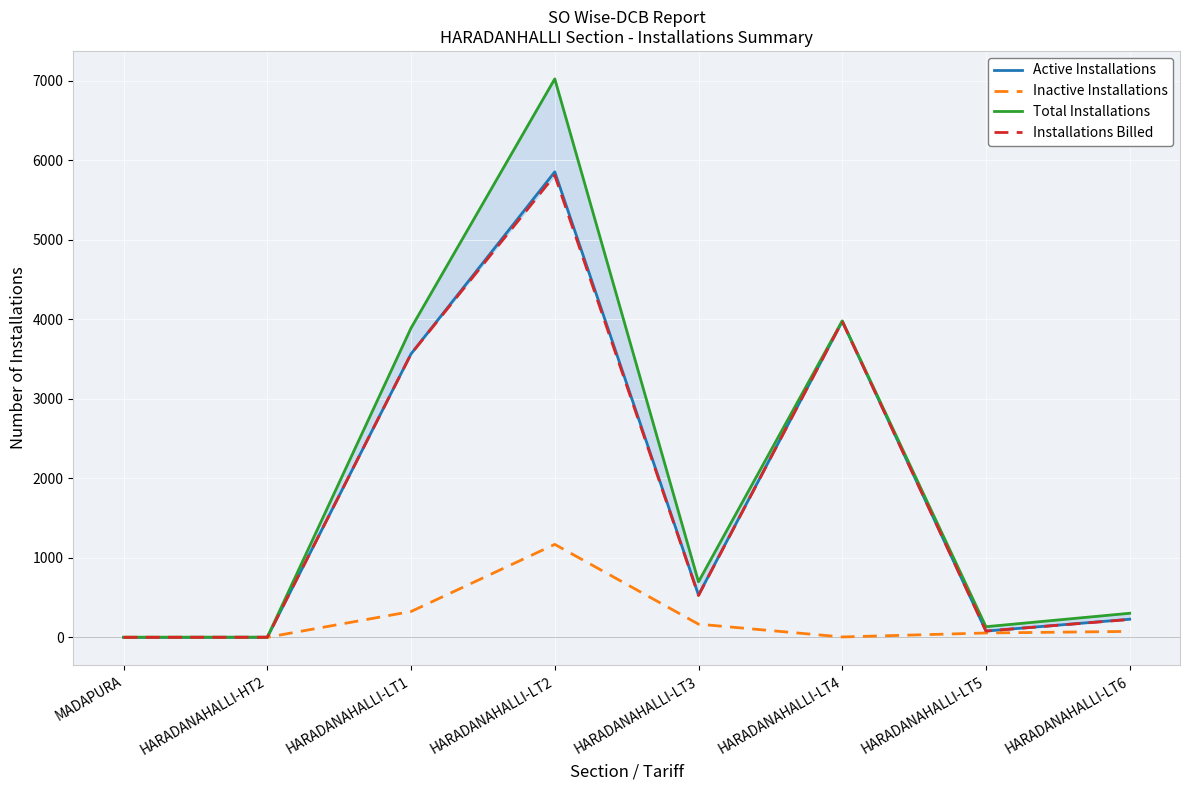

The Active Installations series shows 228 at HARADANAHALLI-LT6. True or false?

True